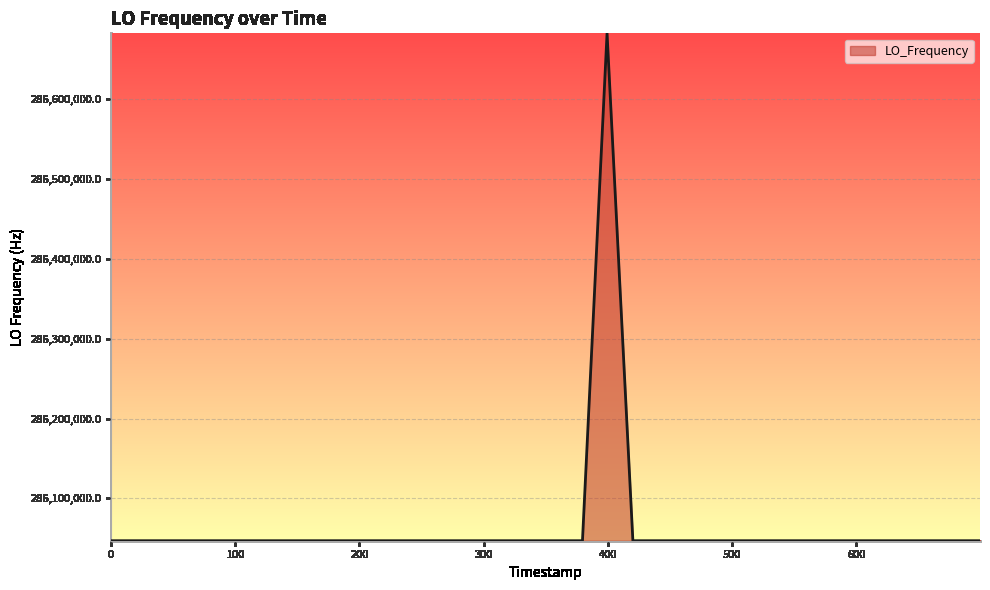

What is the difference between the second highest and second lowest values?

8.8